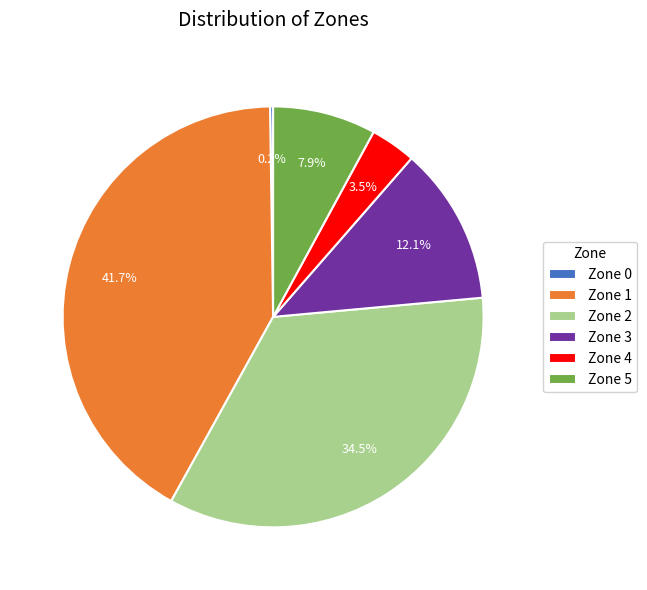

What is the ratio of the value at Zone 1 to the value at Zone 3?

3.4